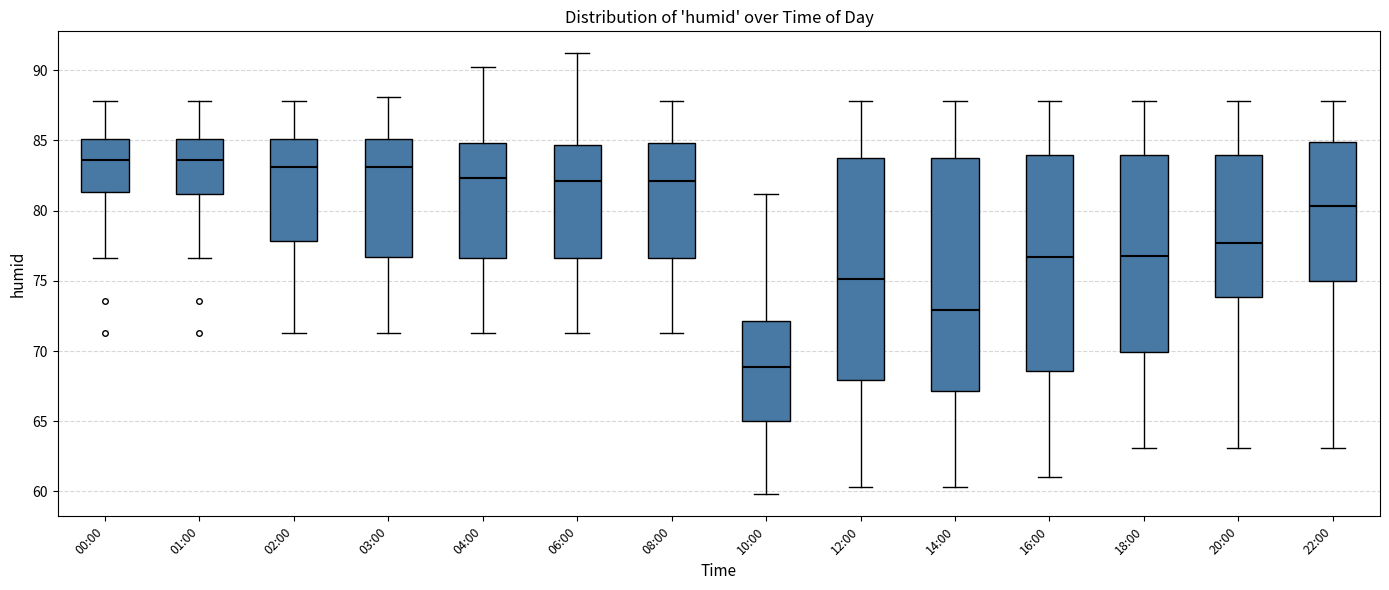

Which box is the tallest, from its lower edge to its upper edge?

14:00